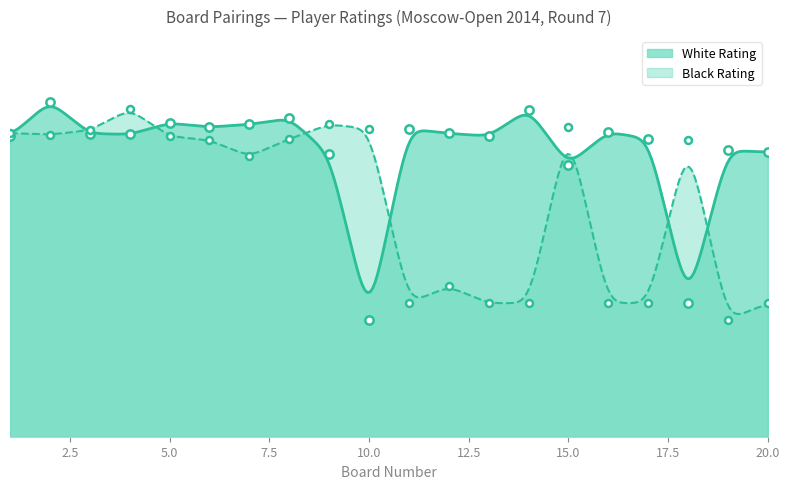

Rank the categories by Black Rating value from lowest to highest.

19, 11, 13, 14, 16, 17, 20, 12, 7, 6, 18, 8, 5, 2, 1, 3, 10, 15, 9, 4